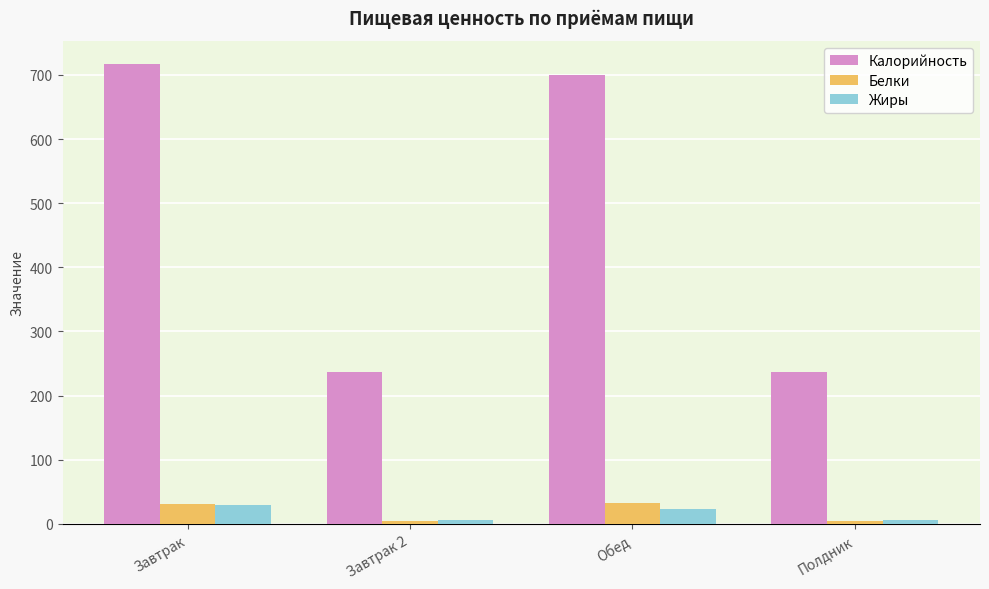

The value of Белки at Завтрак 2 is 3.9. True or false?

True